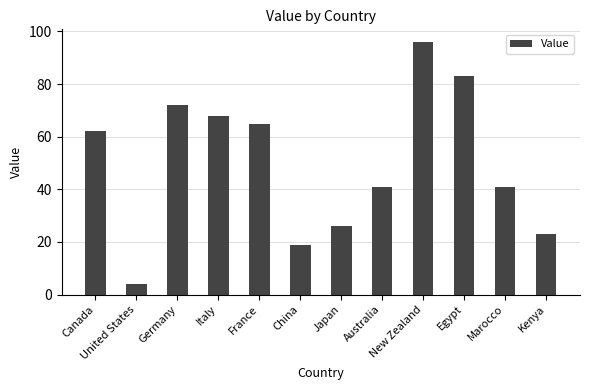

What is the label of the 9th bar from the right?

Italy